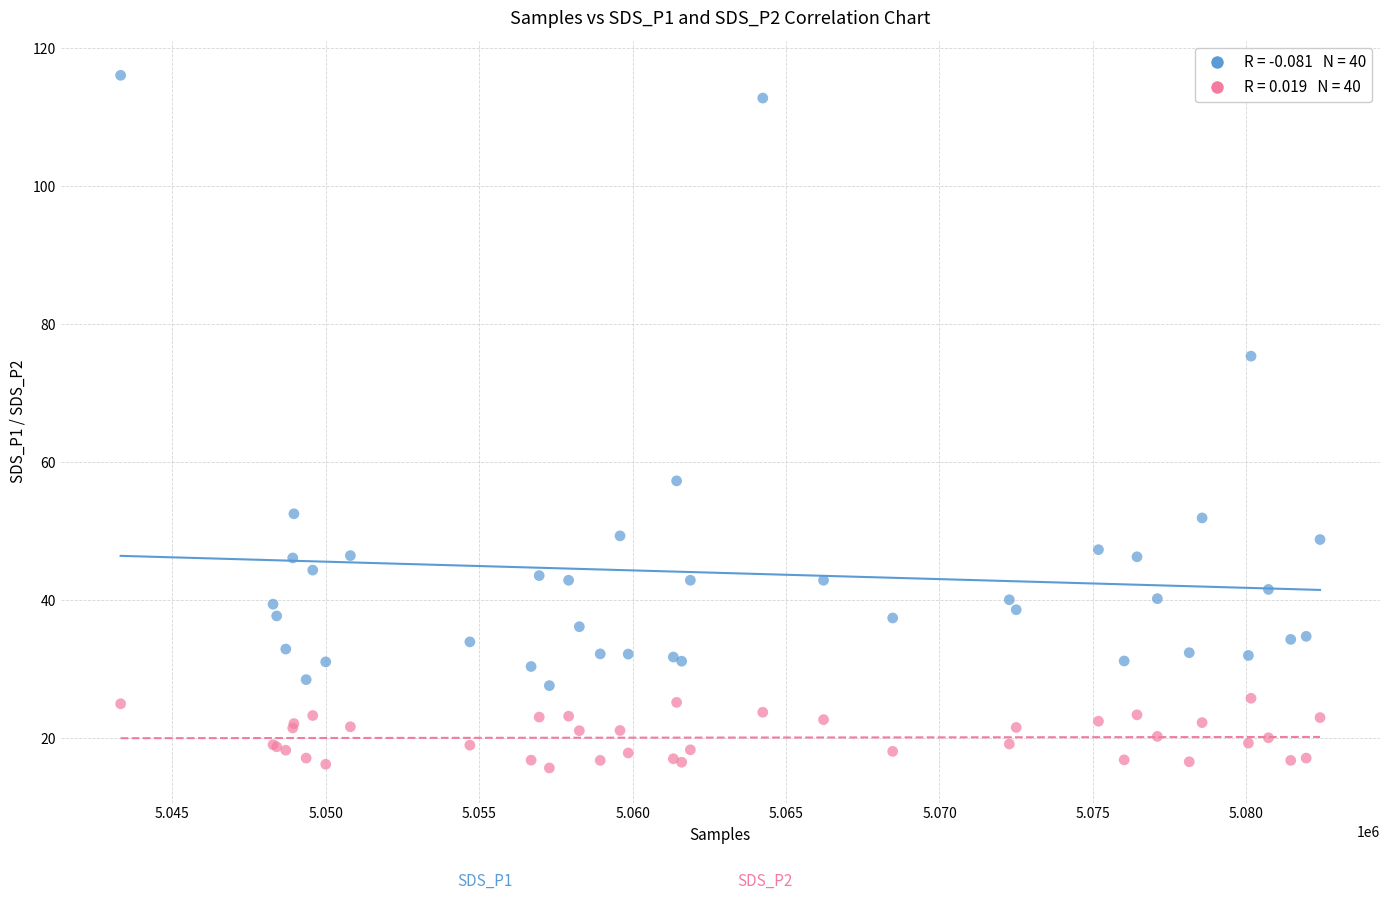

Across all series, what Y value is closest to 65?

57.3